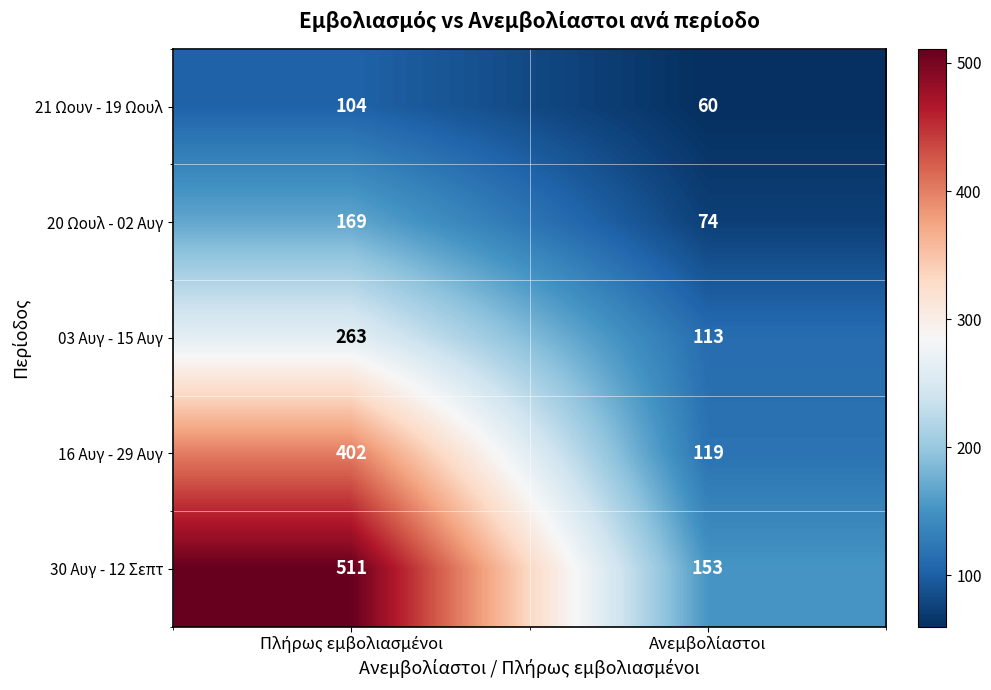

Which series has the largest total across all categories?

30 Αυγ - 12 Σεπτ